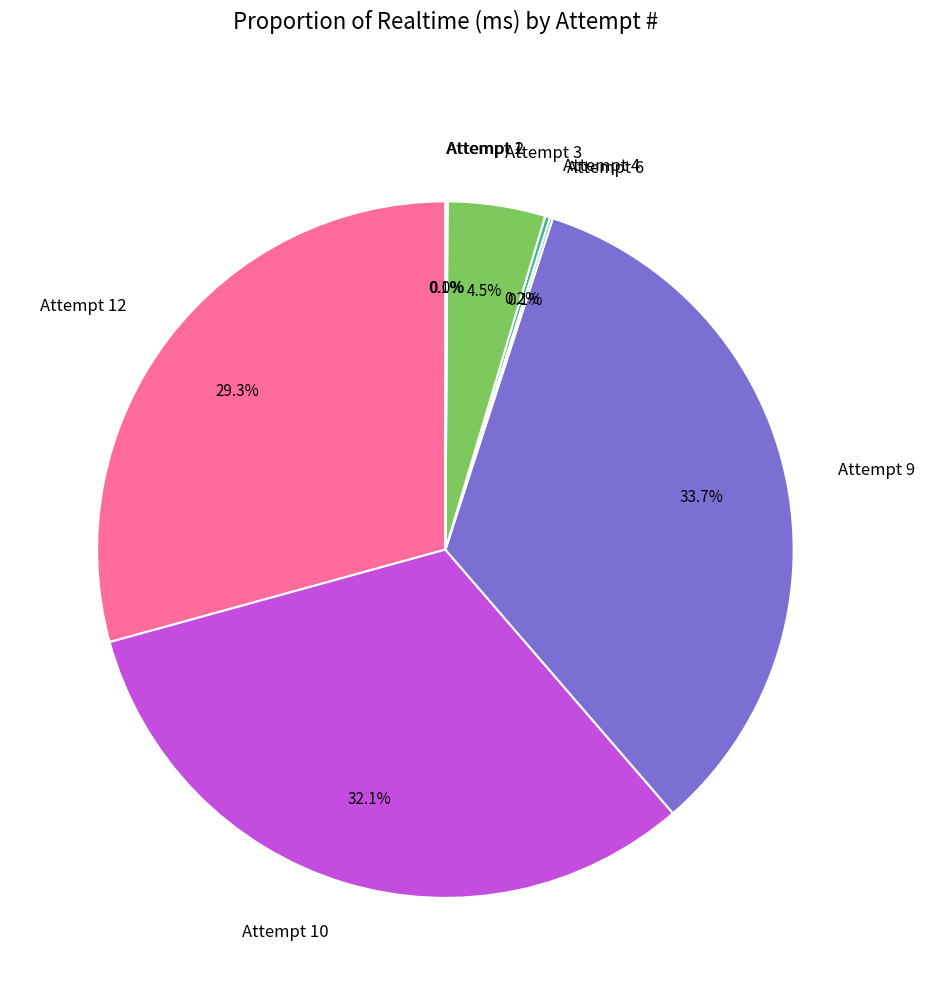

Is Attempt 9 the majority of the pie?

No